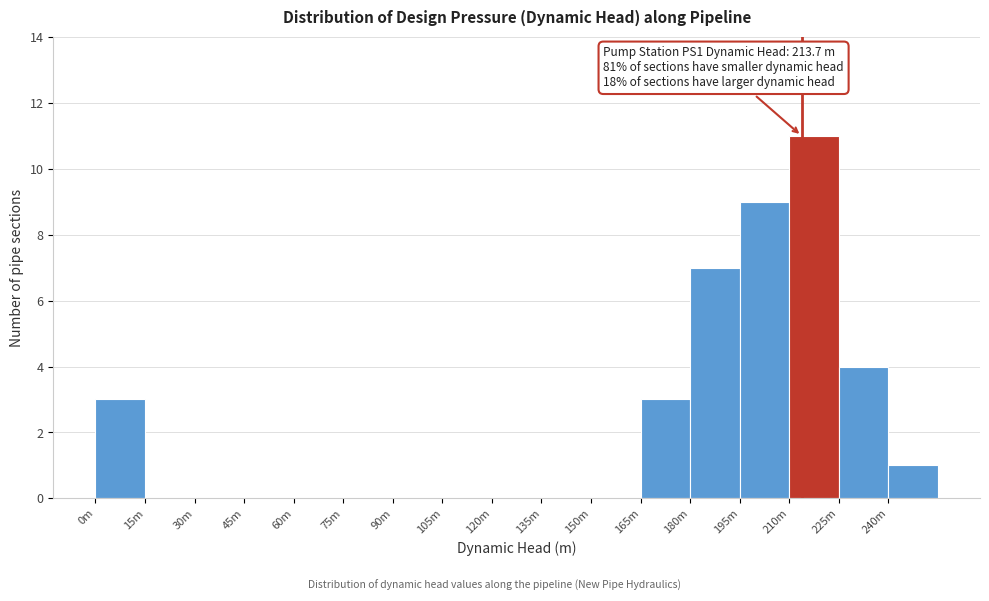

Reading right to left, what are all the values shown in this chart?

240m=1	225m=4	210m=11	195m=9	180m=7	165m=3	150m=0	135m=0	120m=0	105m=0	90m=0	75m=0	60m=0	45m=0	30m=0	15m=0	0m=3